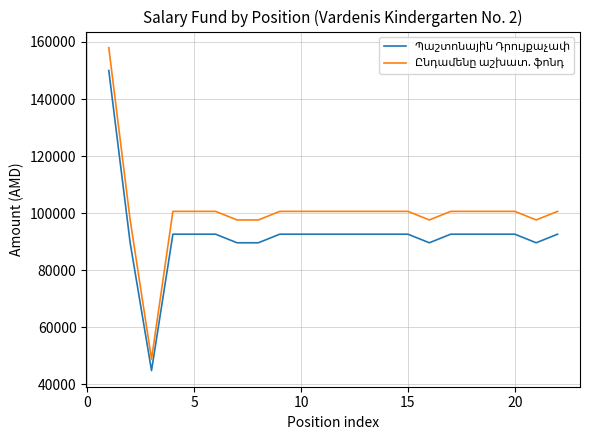

What is the smallest value displayed?

44805